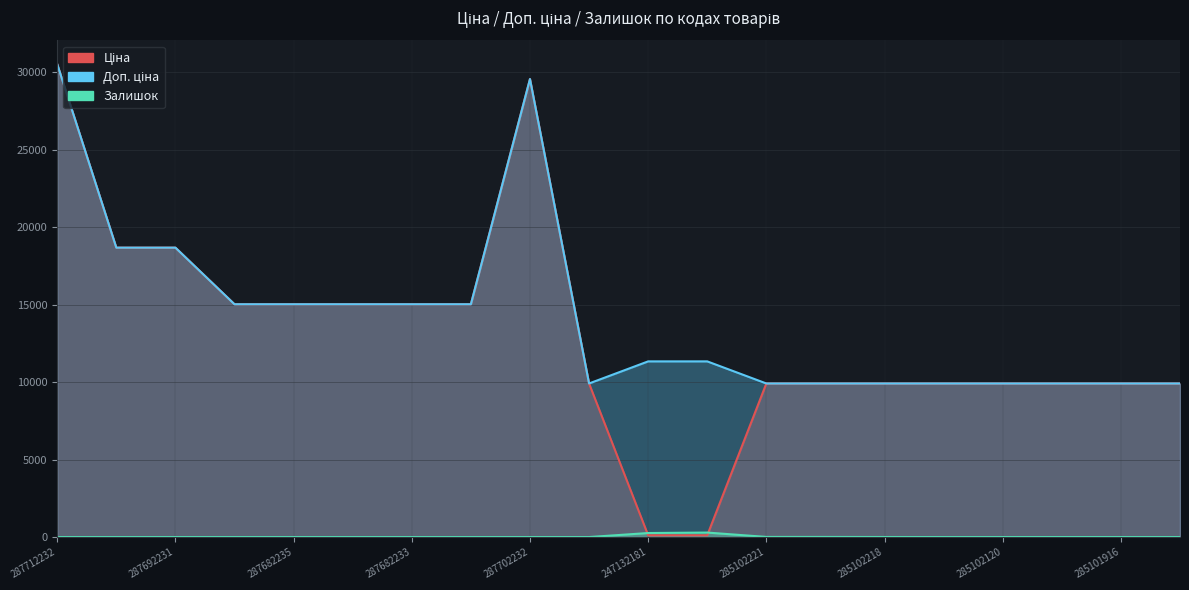

Reading left to right, extract all data points from this chart.

Ціна: 287712232=30512.3	287692233=18671.5	287692231=18671.5	287682236=15019.2	287682235=15019.2	287682234=15019.2	287682233=15019.2	287682231=15019.2	287702232=29548.9	285101569=9908.5	247132181=113.3	247132180=113.3	285102221=9908.5	285102219=9908.5	285102218=9908.5	285102216=9908.5	285102120=9908.5	285102044=9908.5	285101916=9908.5	285101915=9908.5
Доп. ціна: 287712232=30512.3	287692233=18671.5	287692231=18671.5	287682236=15019.2	287682235=15019.2	287682234=15019.2	287682233=15019.2	287682231=15019.2	287702232=29548.9	285101569=9908.5	247132181=11334.0	247132180=11334.0	285102221=9908.5	285102219=9908.5	285102218=9908.5	285102216=9908.5	285102120=9908.5	285102044=9908.5	285101916=9908.5	285101915=9908.5
Залишок: 287712232=0.0	287692233=0.0	287692231=0.0	287682236=0.0	287682235=0.0	287682234=0.0	287682233=0.0	287682231=0.0	287702232=0.0	285101569=0.0	247132181=260.0	247132180=290.0	285102221=8.0	285102219=7.0	285102218=3.0	285102216=0.0	285102120=0.0	285102044=1.0	285101916=0.0	285101915=0.0